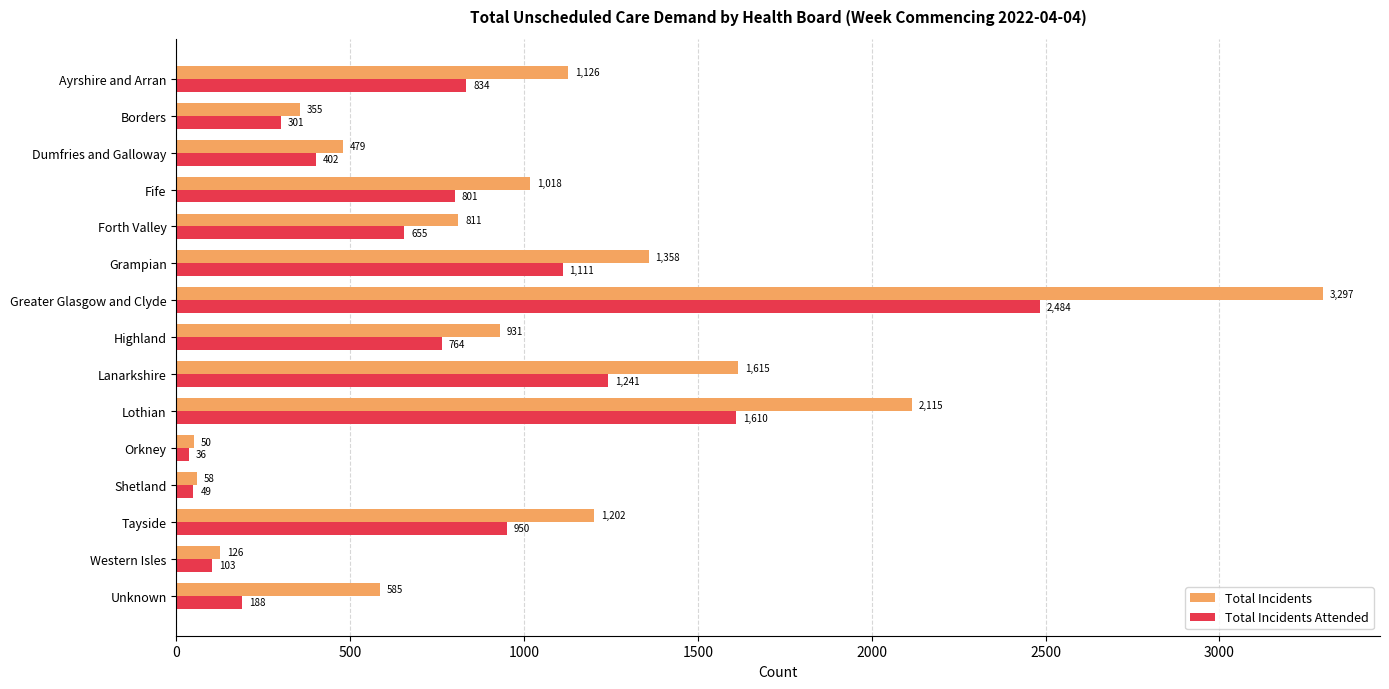

Which series changed the most between Grampian and Lothian?

Total Incidents